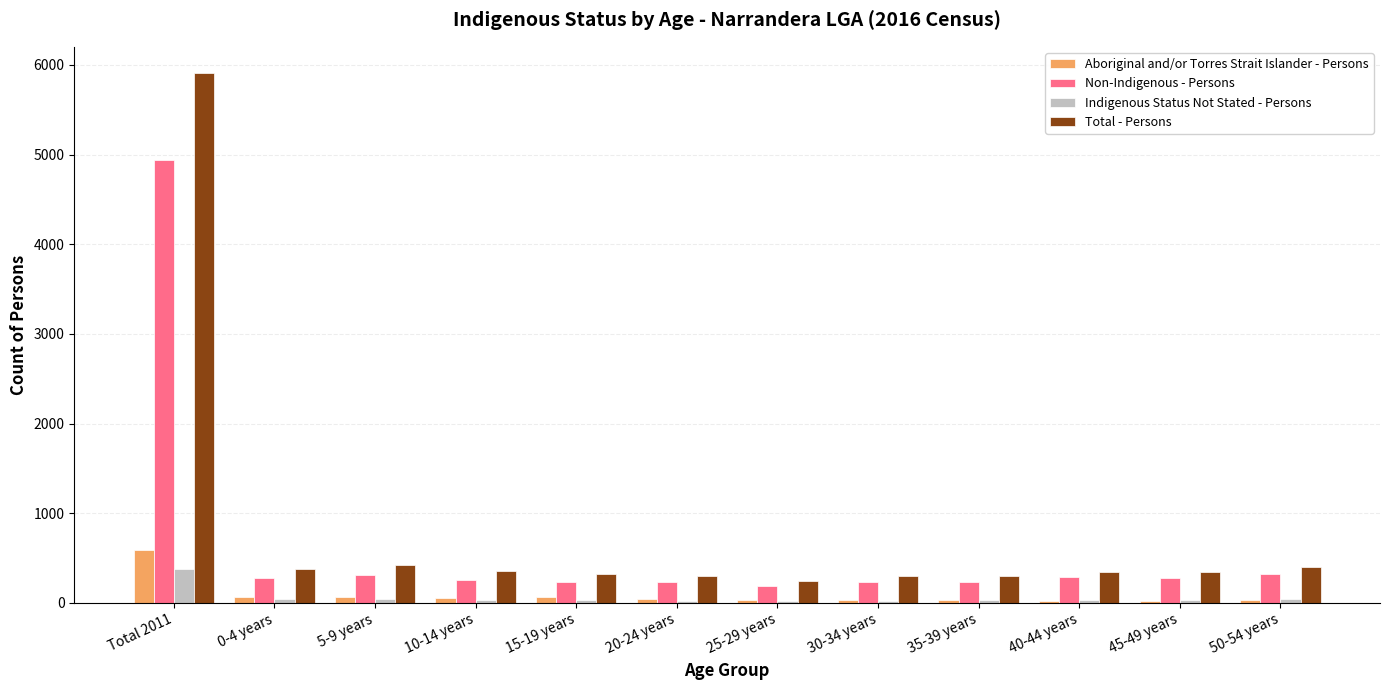

What is the sum of the Non-Indigenous - Persons values at 25-29 years and 30-34 years?

432